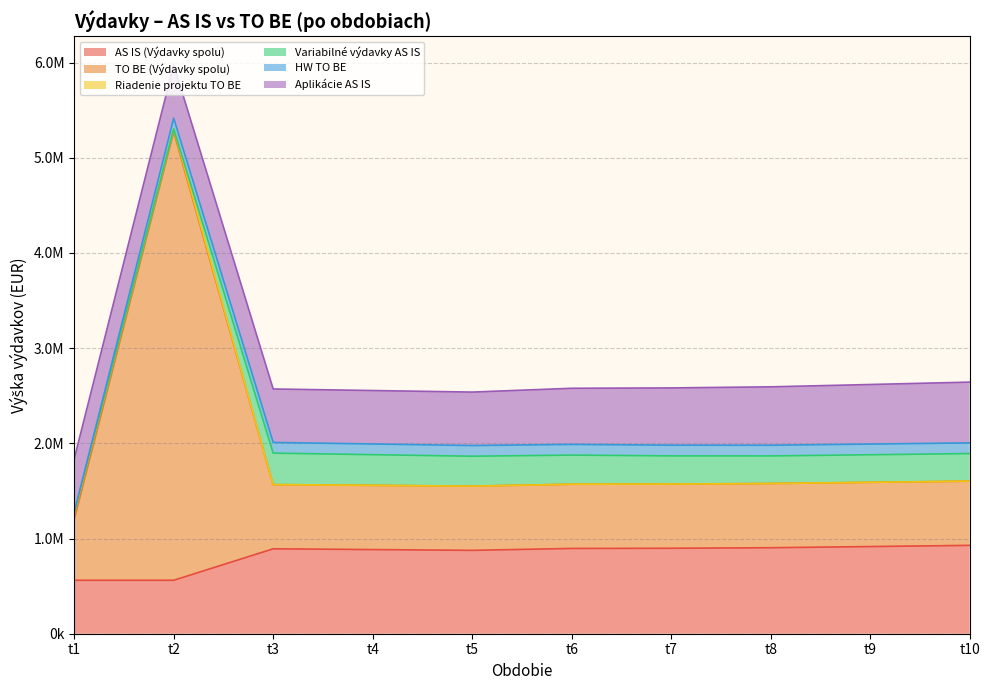

How many distinct data groups are displayed?

6